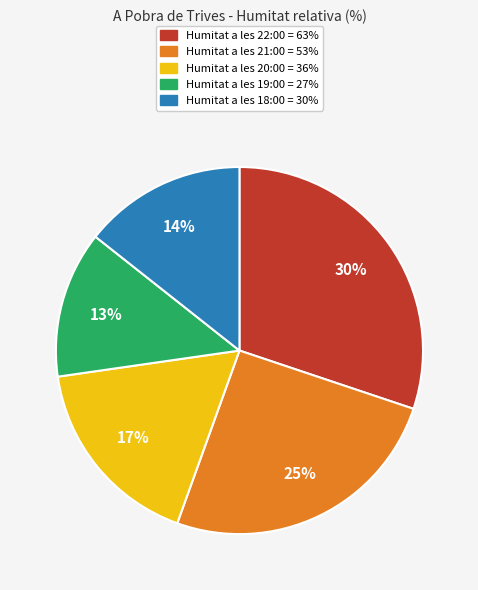

Is there any slice that represents more than half of the pie?

No